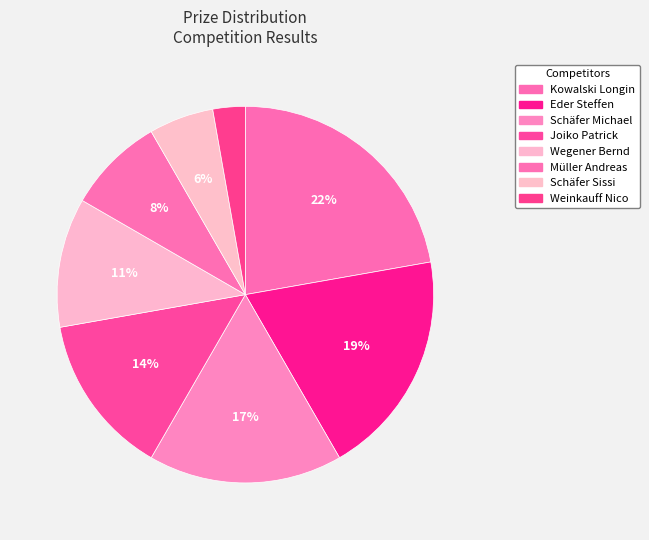

What portion of the pie excludes Weinkauff Nico?

97.2%